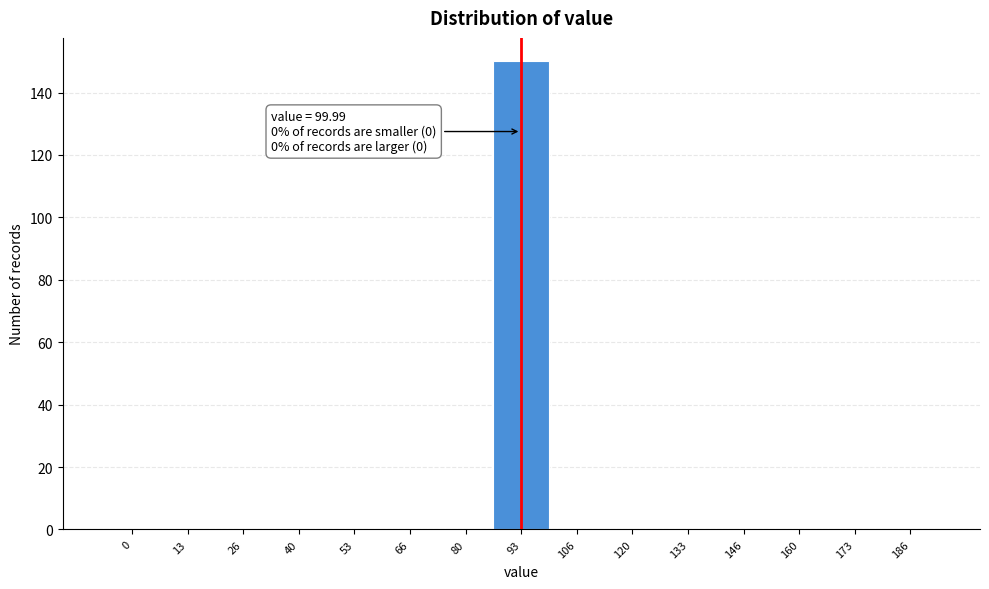

Reading right to left, what are all the values shown in this chart?

186=0	173=0	160=0	146=0	133=0	120=0	106=0	93=150	80=0	66=0	53=0	40=0	26=0	13=0	0=0